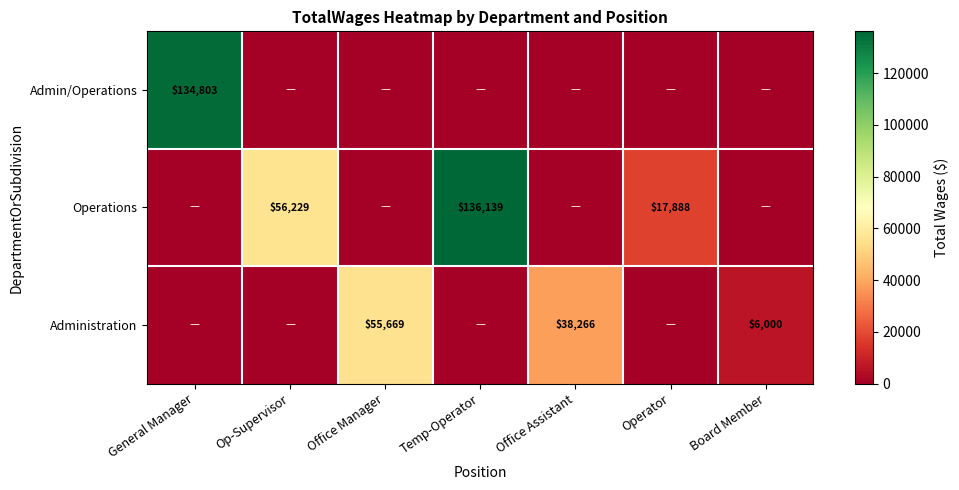

The Admin/Operations series shows 134803 at General Manager. True or false?

True